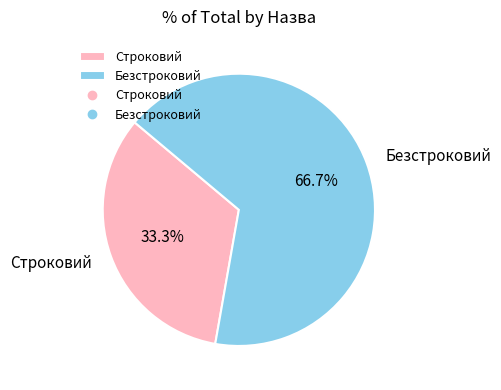

What percentage is the Строковий slice, to the nearest percent?

33%